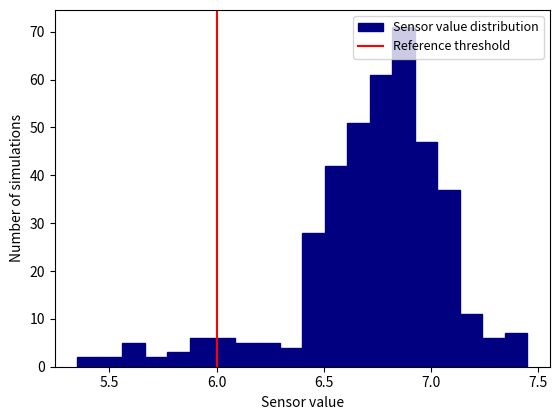

Around what value on the x-axis is the tallest bar? Give the approximate position of its centre, as read against the axis.

6.85